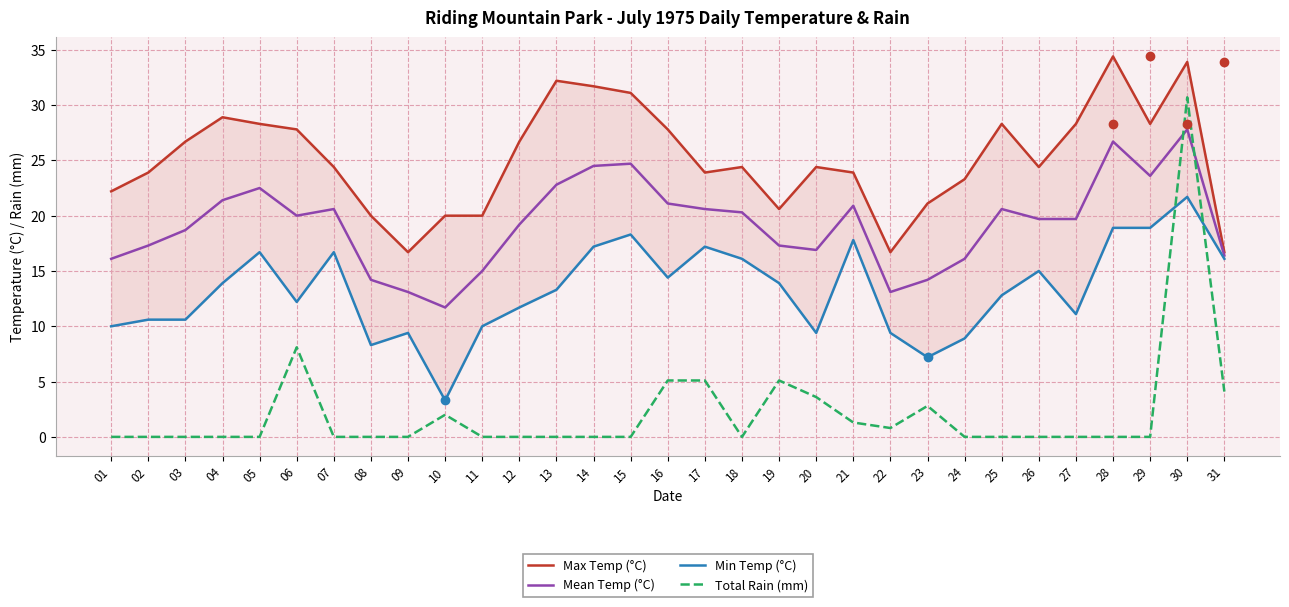

Where is the first local minimum for Total Rain (mm)?

18